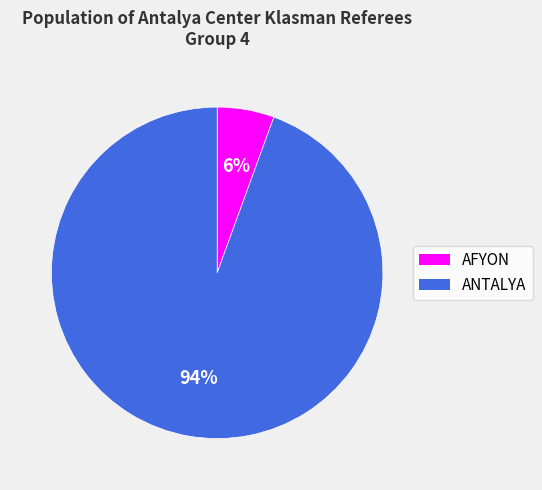

Approximately how many times larger is the value at AFYON compared to ANTALYA?

0.1